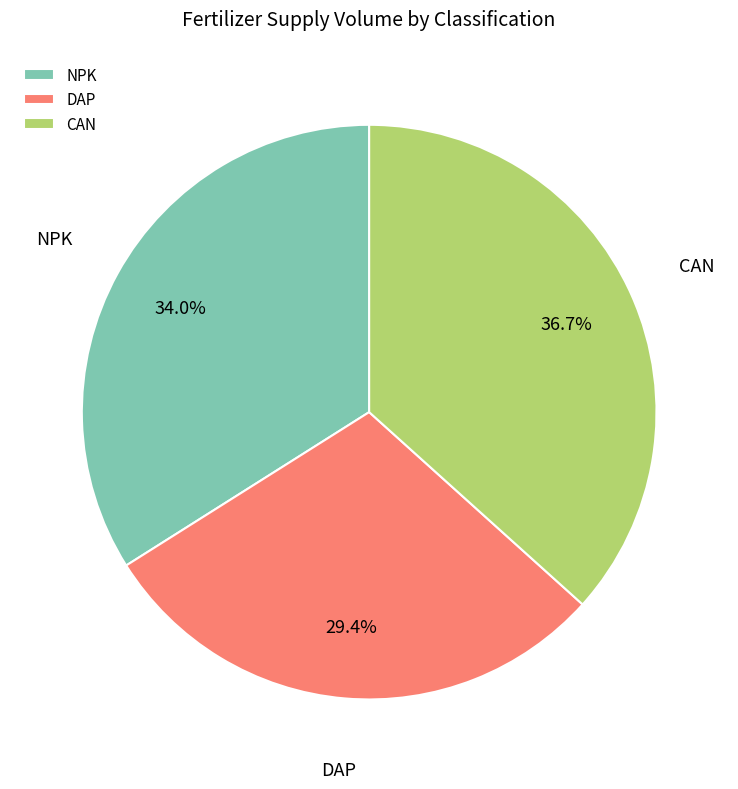

To the nearest percent, what percentage of the pie is CAN?

37%